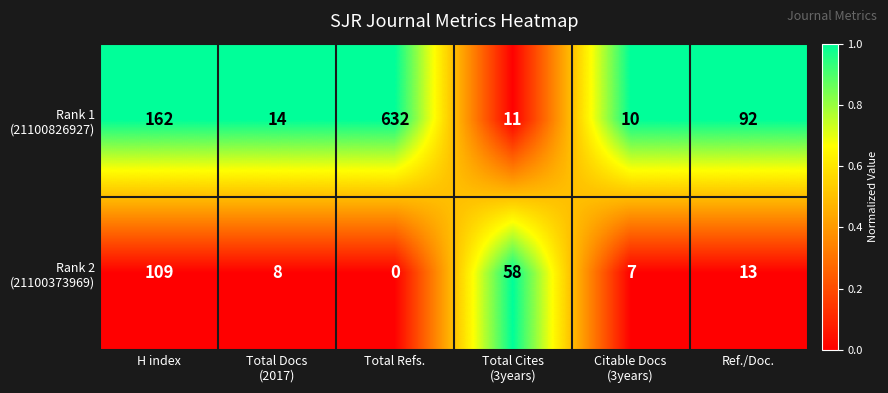

Rank the series by their average value, from highest to lowest.

Rank 1 (21100826927), Rank 2 (21100373969)